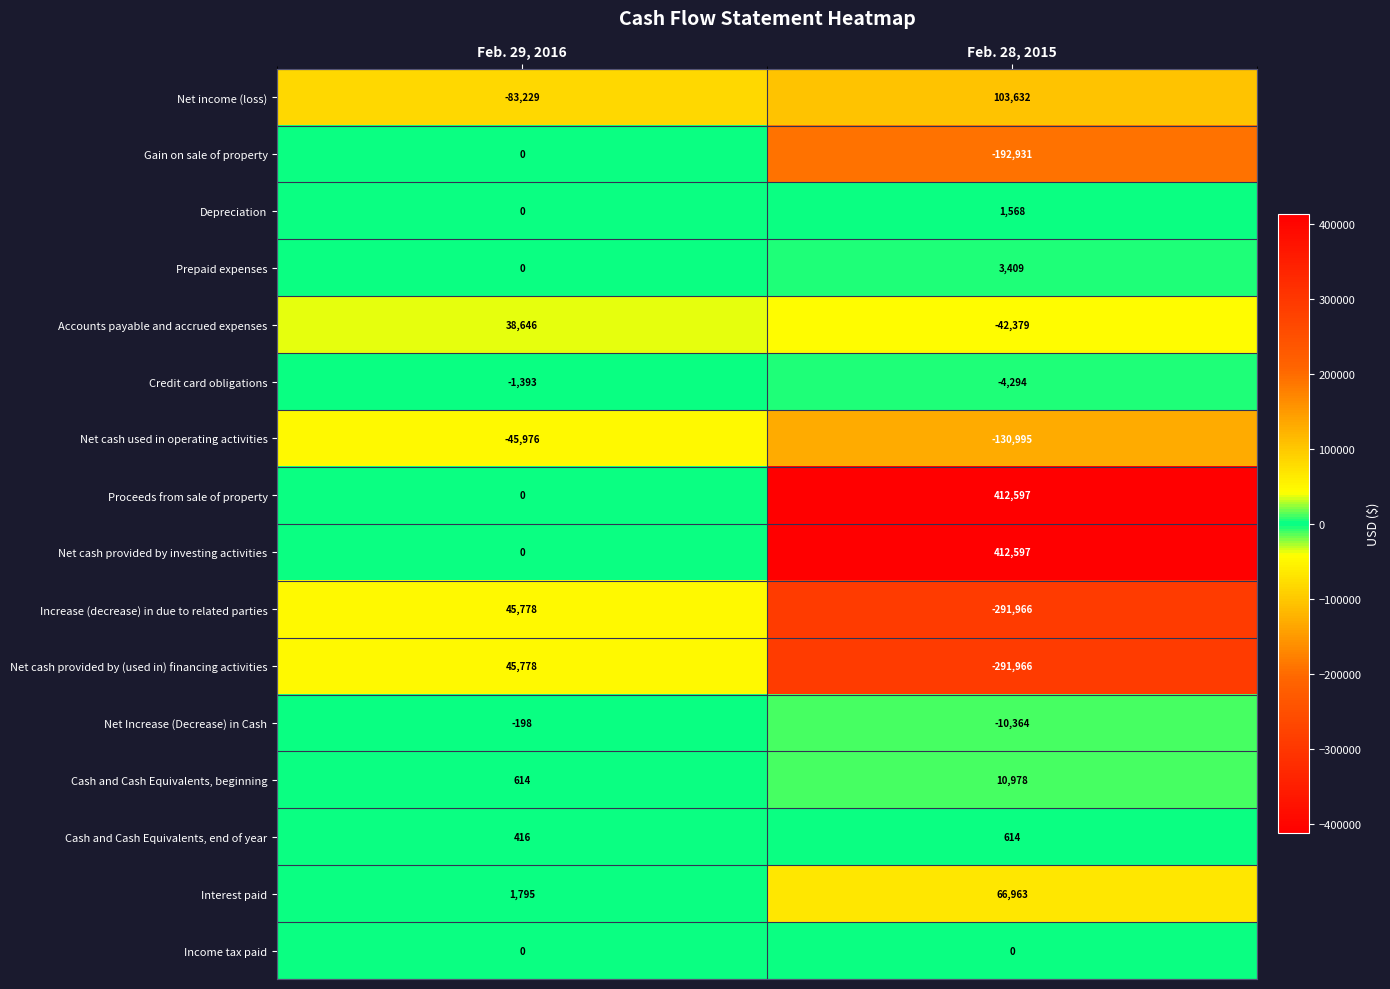

True or false: Net cash used in operating activities has a value of -72804 at Feb. 29, 2016.

False